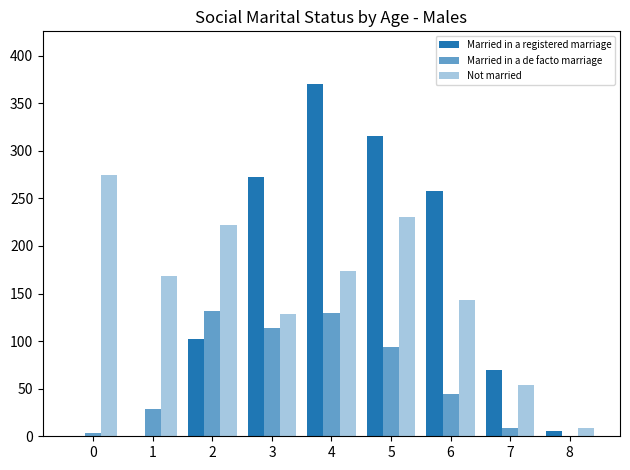

Does the chart contain stacked bars?

No